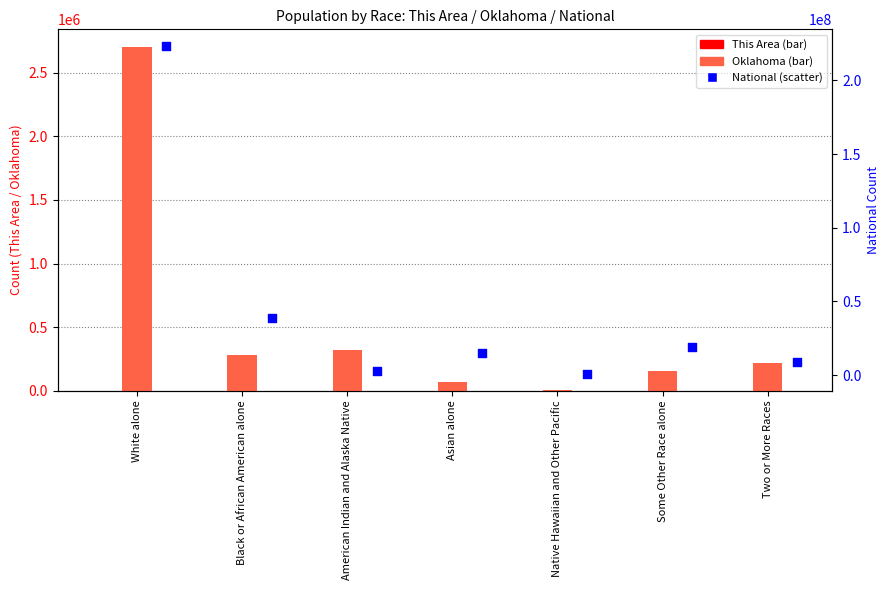

Which series has the widest spread of Y values?

National